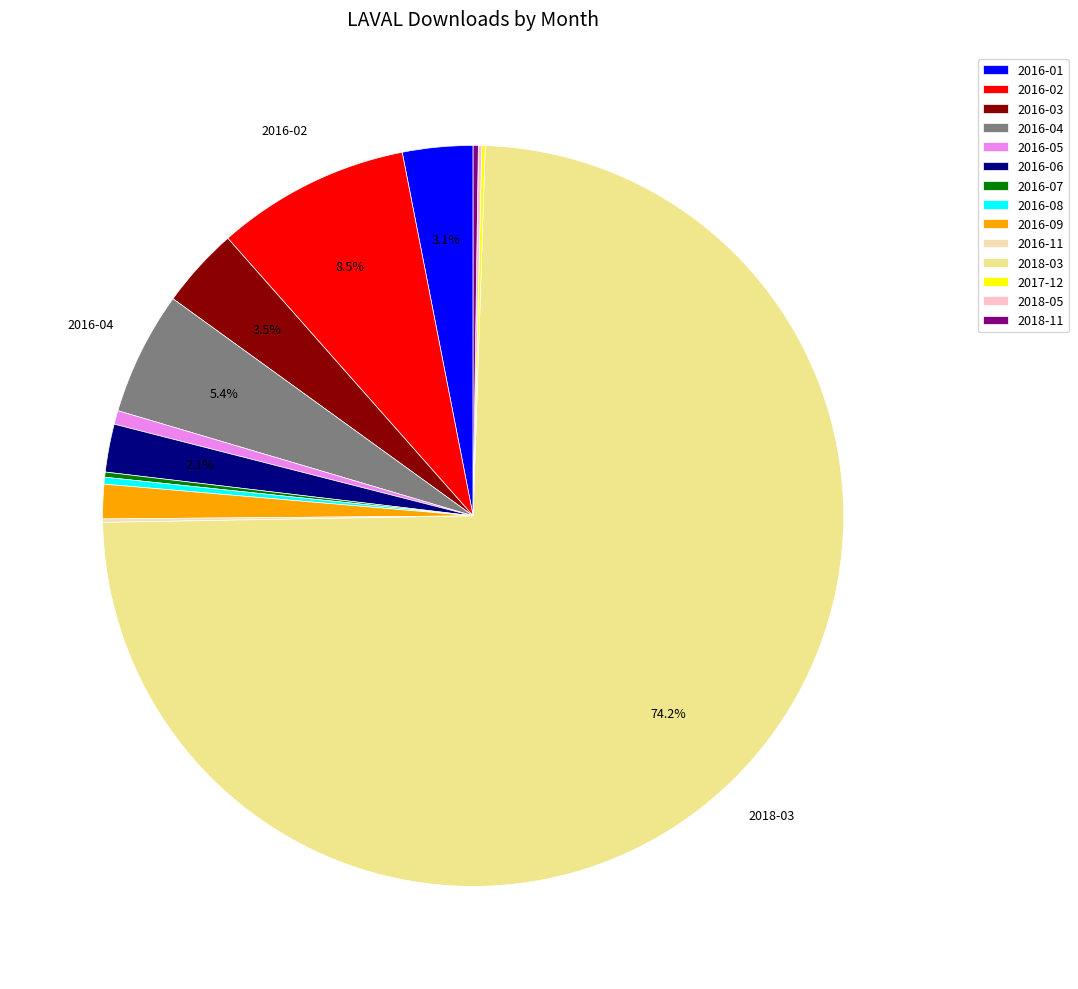

The 2016-04 slice represents 1% of the pie. True or false?

False